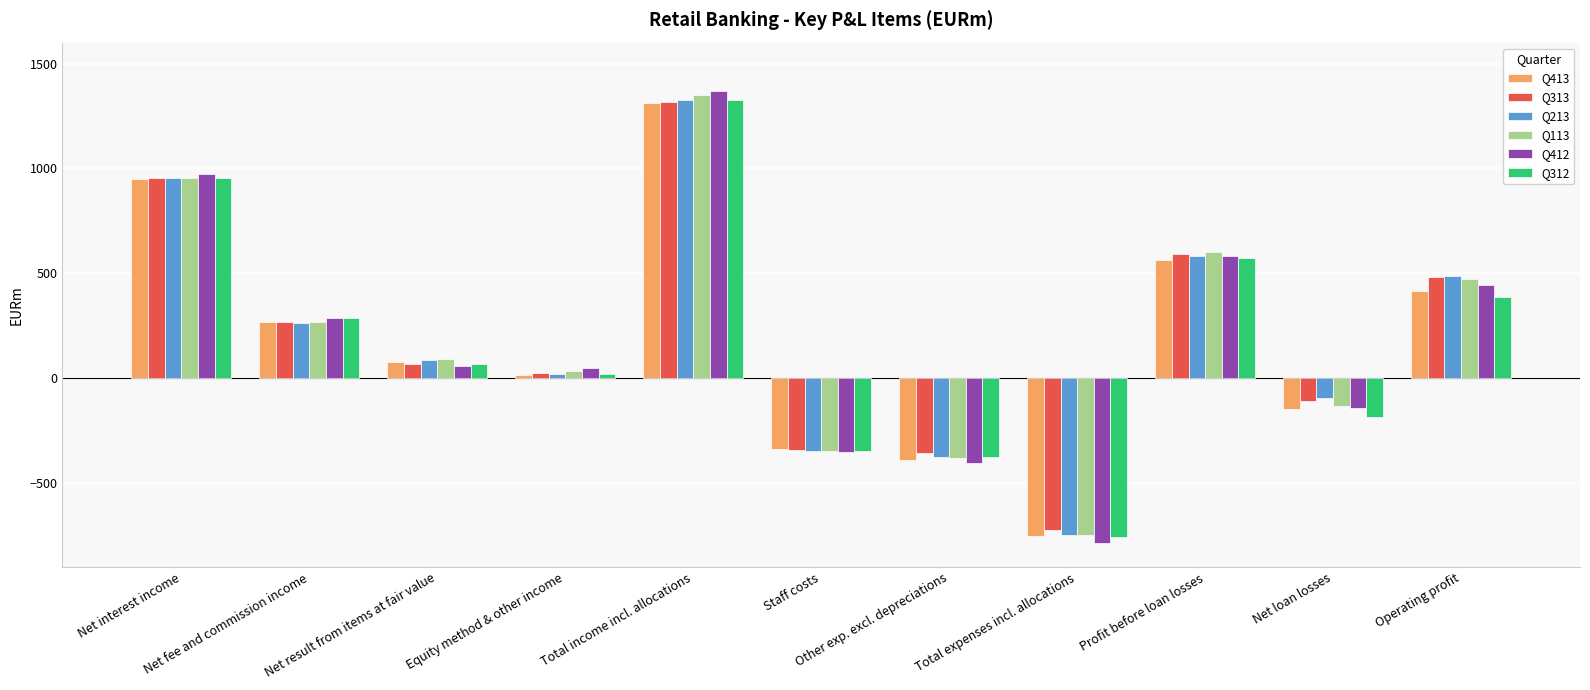

What is the difference between the highest and lowest values at Net interest income?

26